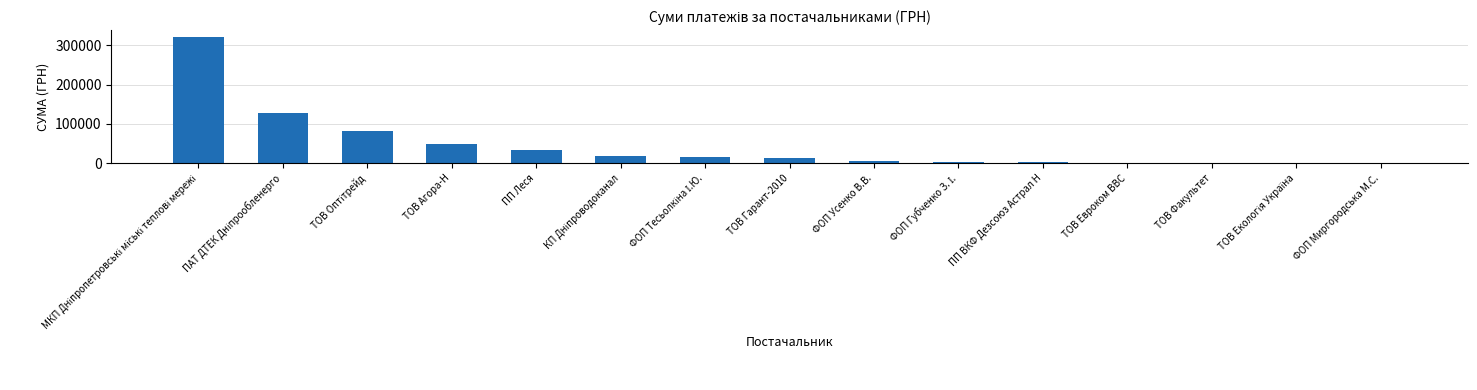

What is the average value?

45354.2